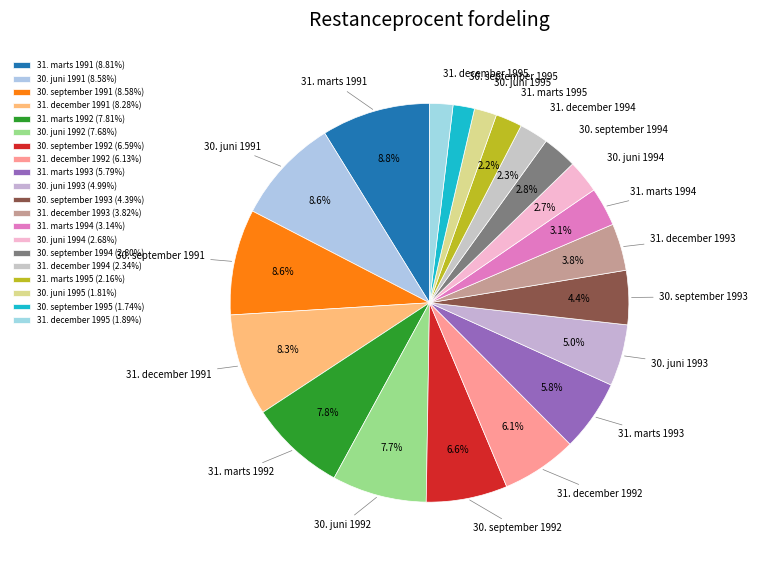

Is 30. september 1991 the majority of the pie?

No